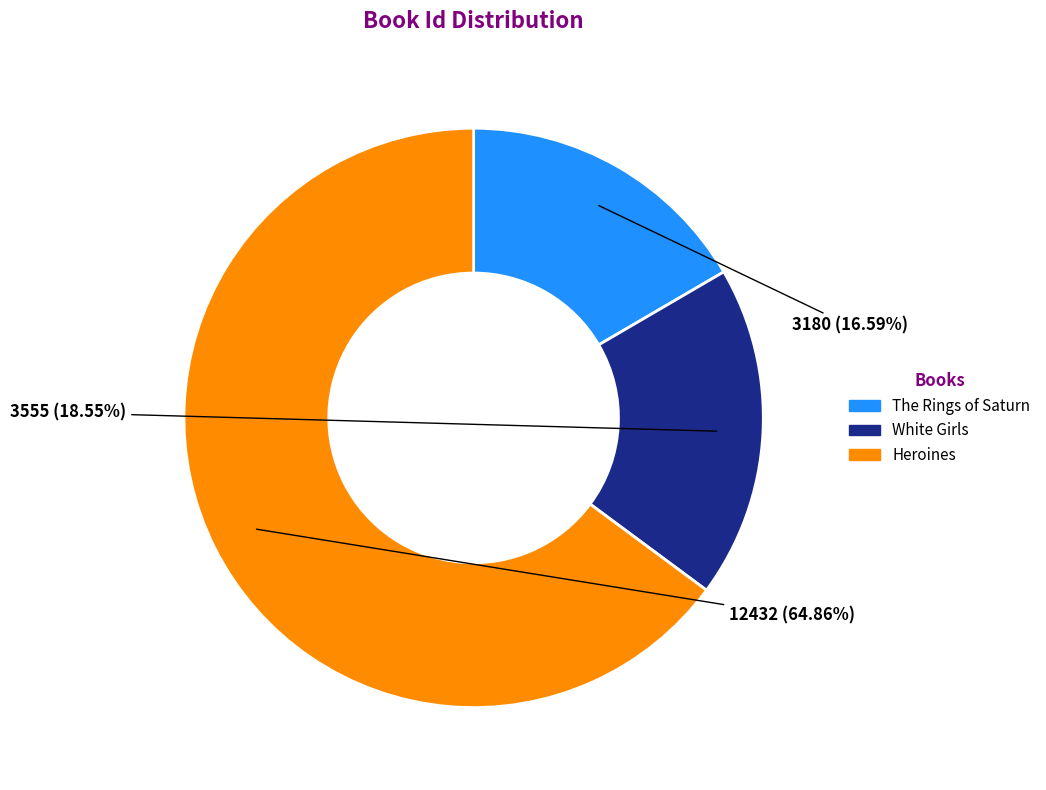

Which category has the smallest portion of the pie?

The Rings of Saturn